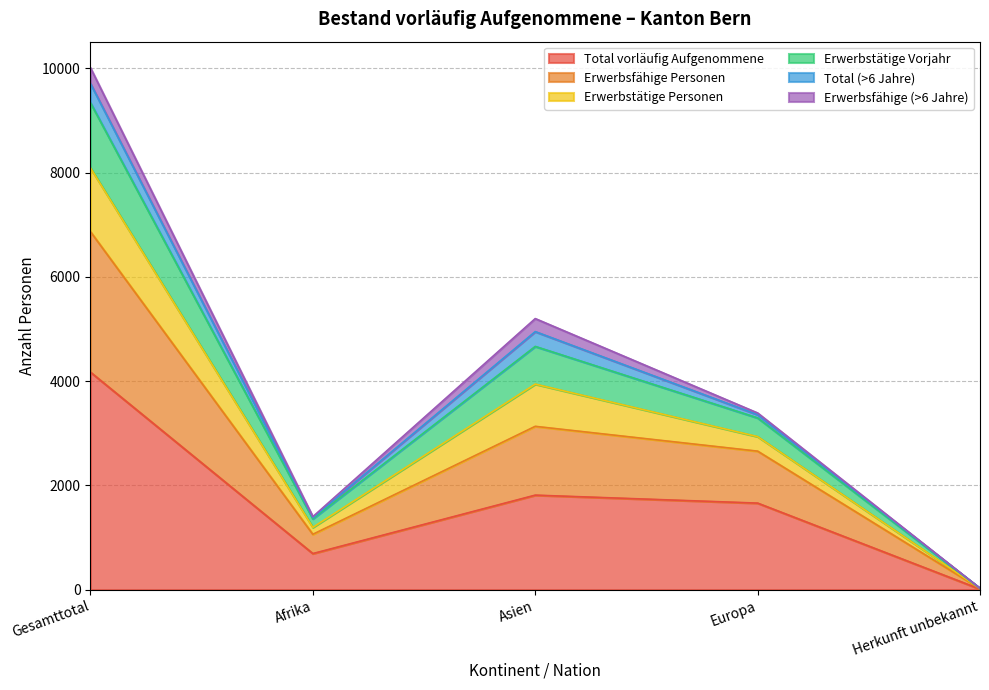

Where is the first local maximum for Erwerbstätige Vorjahr?

Asien